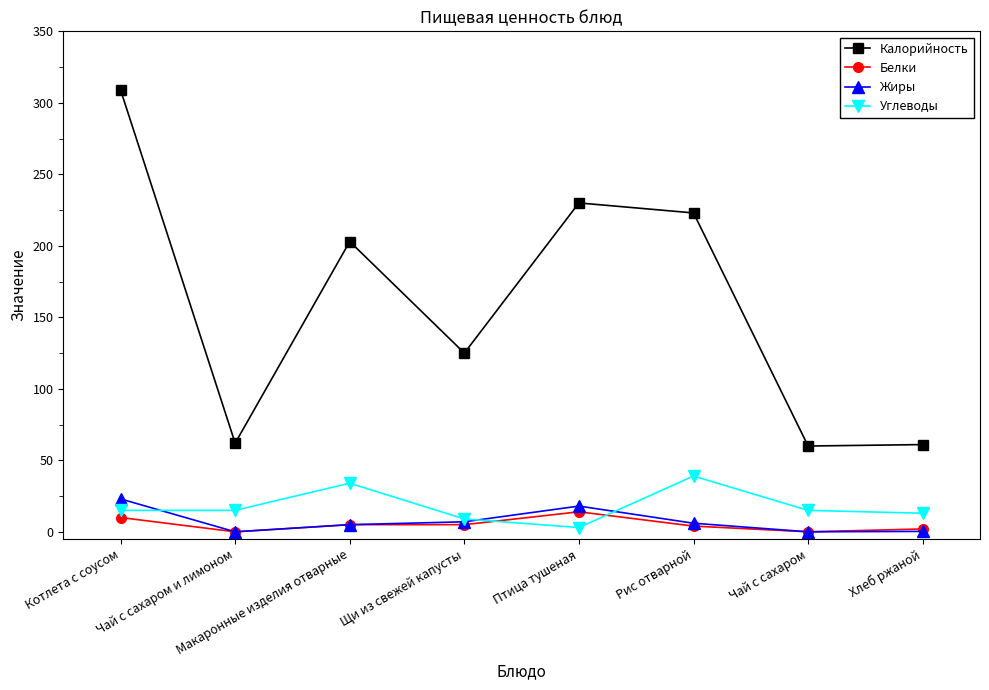

What are all the series names shown in the legend?

Калорийность, Белки, Жиры, Углеводы